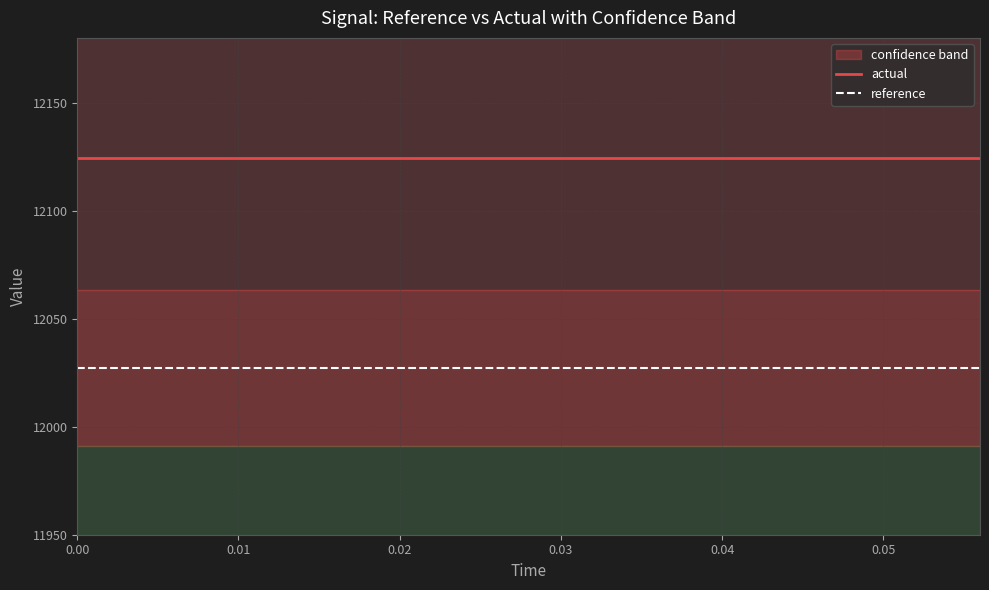

True or false: reference and actual intersect in this chart.

False